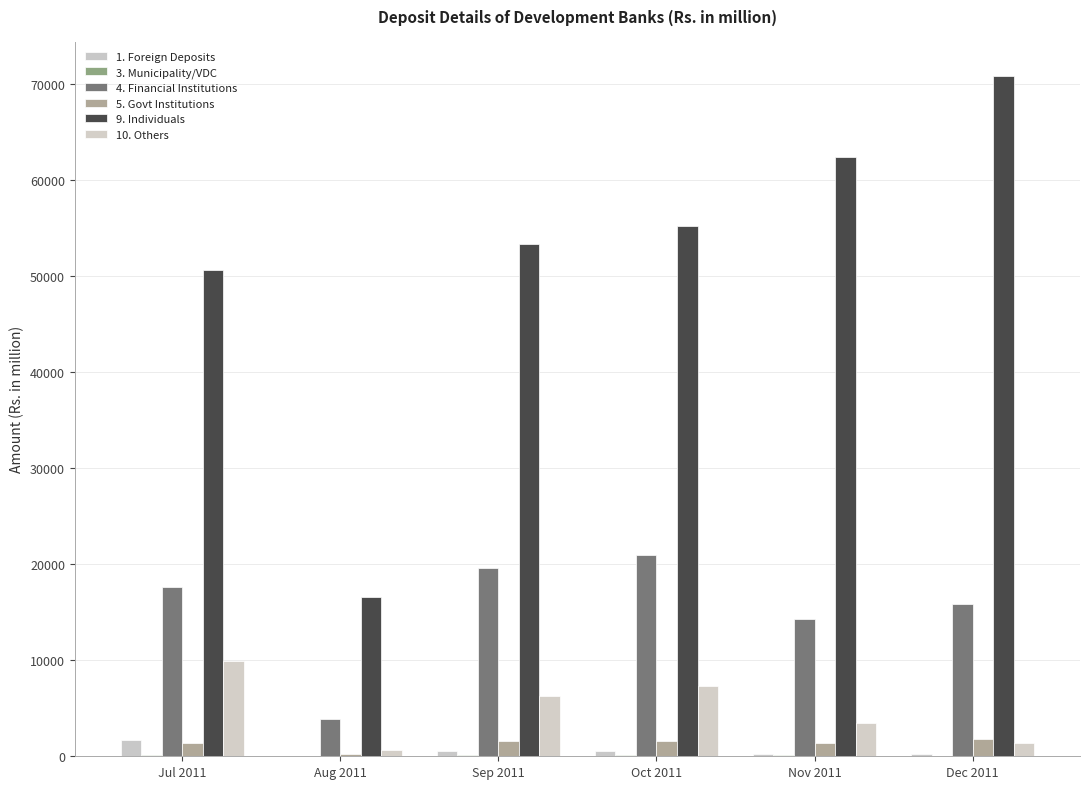

Reading left to right, extract all data points from this chart.

1. Foreign Deposits: Jul 2011=1671.6	Aug 2011=34.9	Sep 2011=528.0	Oct 2011=585.3	Nov 2011=287.0	Dec 2011=273.4
3. Municipality/VDC: Jul 2011=129.6	Aug 2011=56.8	Sep 2011=121.1	Oct 2011=121.6	Nov 2011=141.5	Dec 2011=38.7
4. Financial Institutions: Jul 2011=17602.5	Aug 2011=3837.4	Sep 2011=19594.4	Oct 2011=20918.4	Nov 2011=14287.6	Dec 2011=15848.4
5. Govt Institutions: Jul 2011=1381.9	Aug 2011=233.0	Sep 2011=1554.5	Oct 2011=1552.2	Nov 2011=1392.0	Dec 2011=1819.2
9. Individuals: Jul 2011=50547.0	Aug 2011=16596.8	Sep 2011=53328.5	Oct 2011=55168.8	Nov 2011=62398.4	Dec 2011=70830.6
10. Others: Jul 2011=9911.6	Aug 2011=684.3	Sep 2011=6305.5	Oct 2011=7294.9	Nov 2011=3476.7	Dec 2011=1425.5